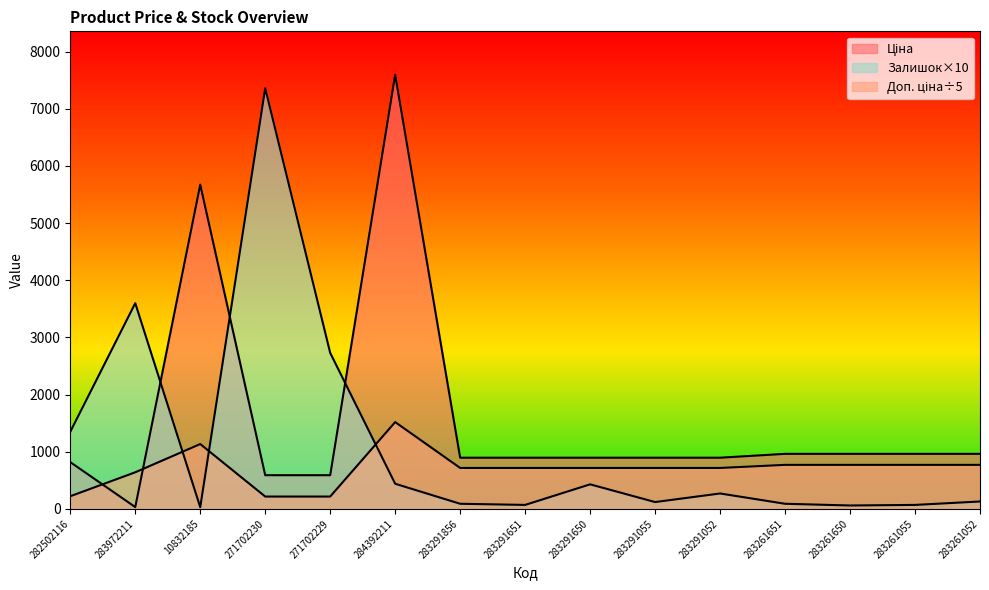

Which series has the largest range (max minus min)?

Ціна